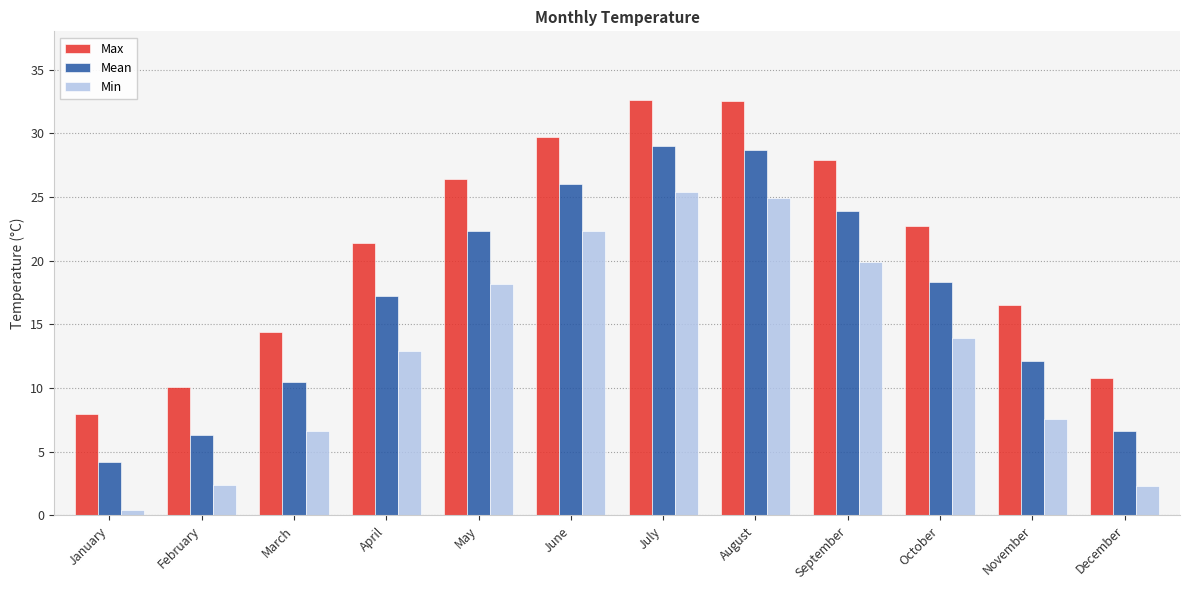

How many data points in Max are less than 22?

6